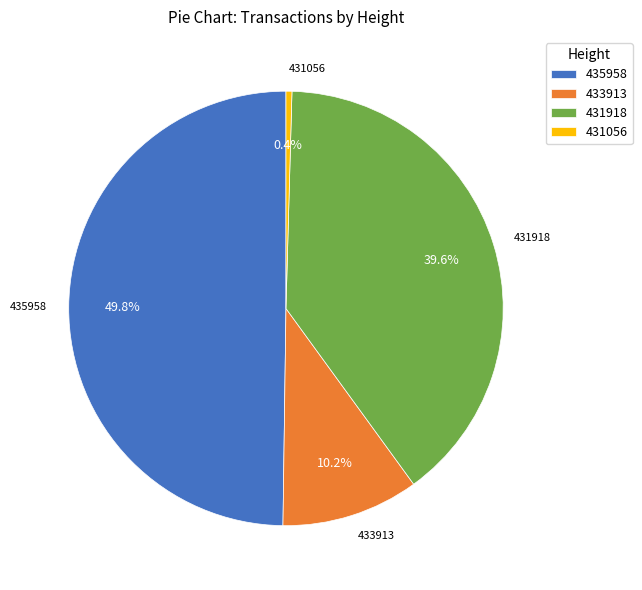

To the nearest percent, what percentage of the pie is 433913?

10%